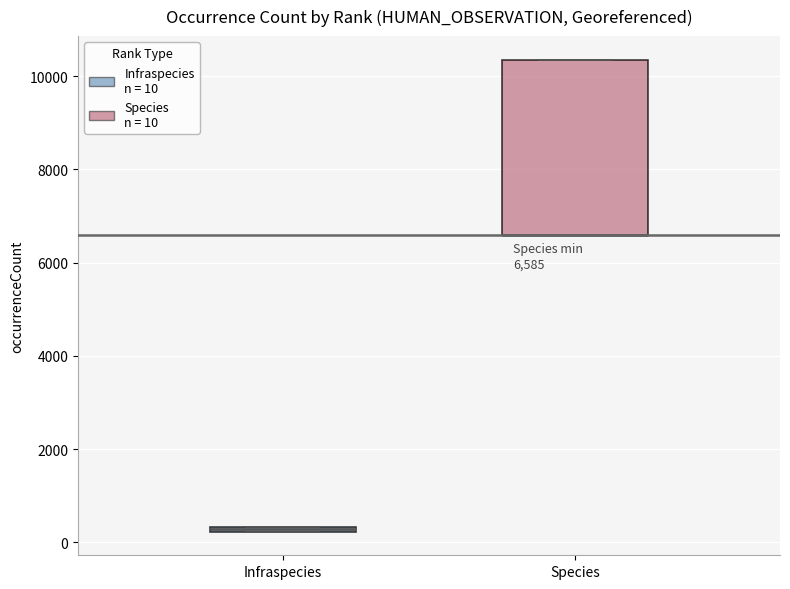

Which box is the tallest, from its lower edge to its upper edge?

Species